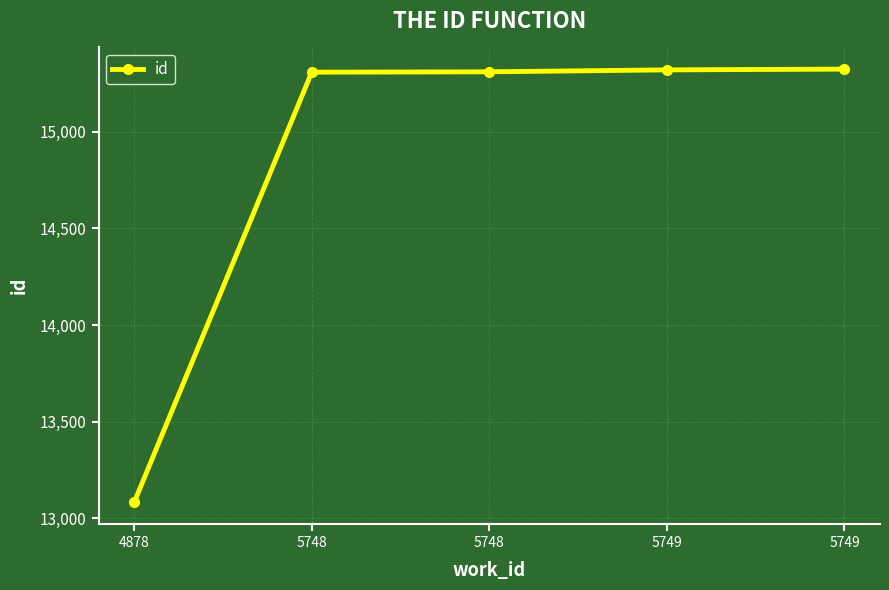

Between 5748 and 5749, which is larger?

5749